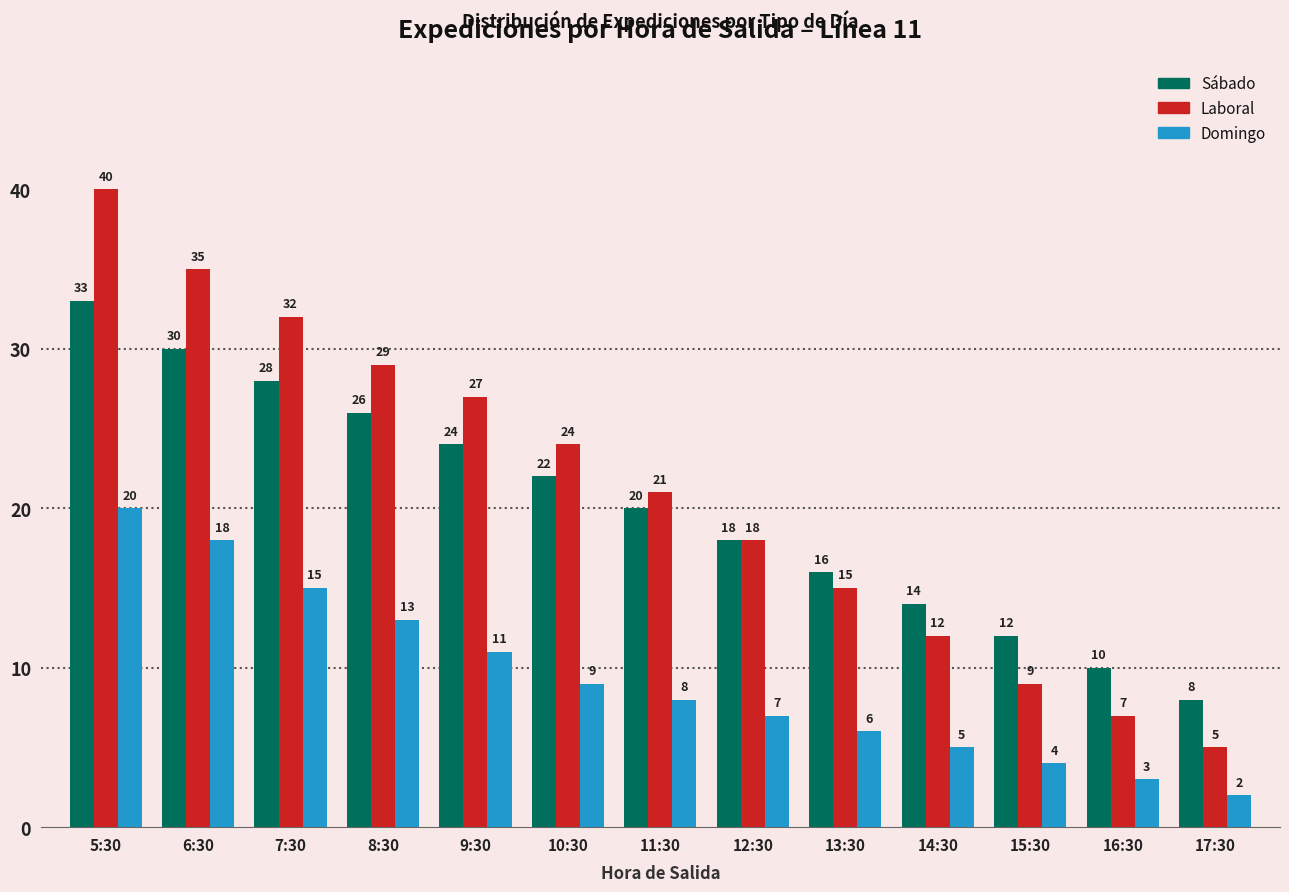

Count the number of categories in the chart.

13